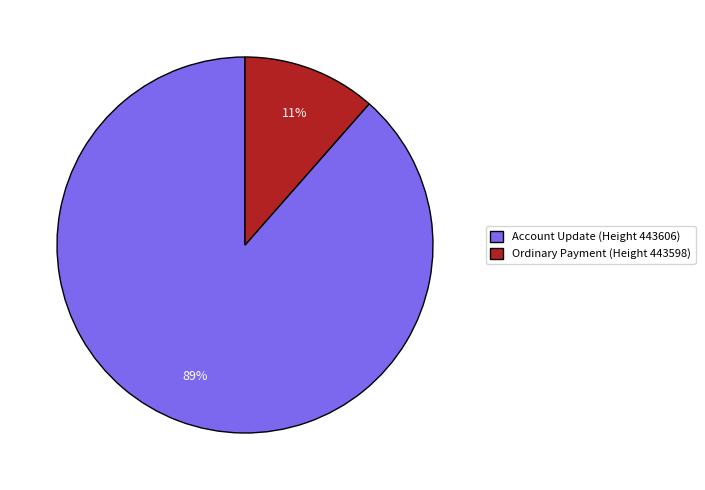

How many segments does this pie chart have?

2